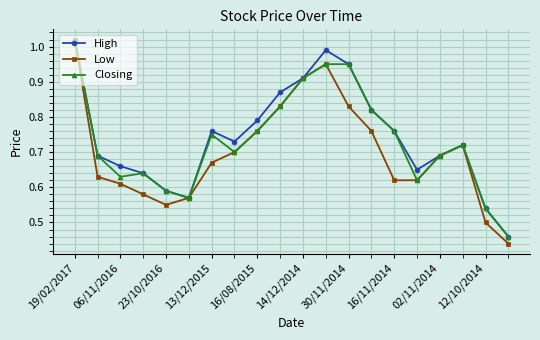

True or false: High has more than 1 interior local peaks.

True